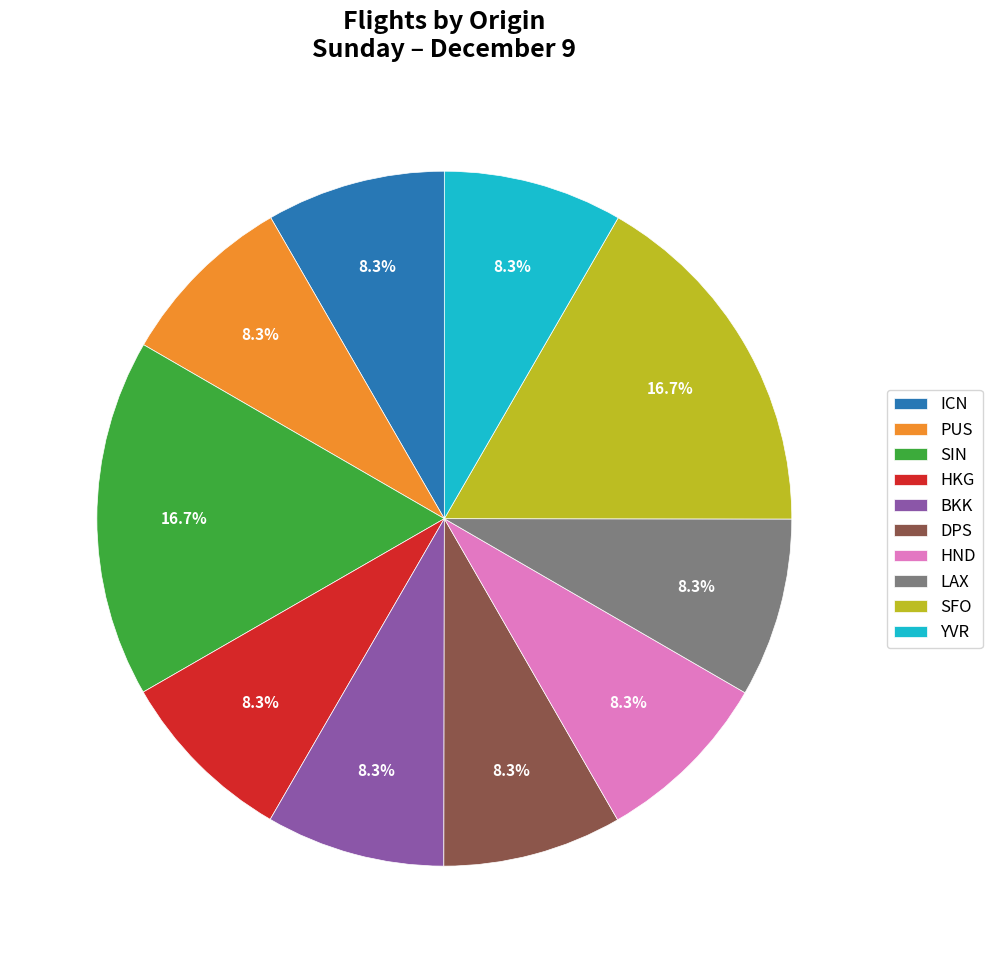

What portion of the pie excludes LAX?

91.7%